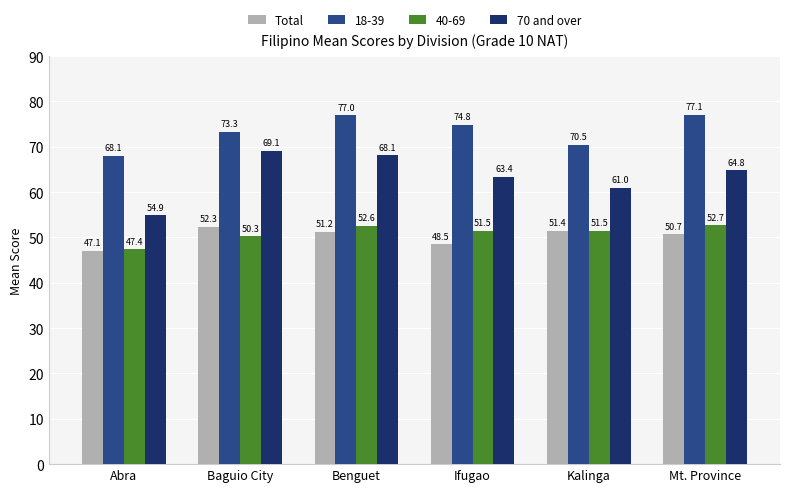

What is the label of the 3rd bar from the left?

Benguet